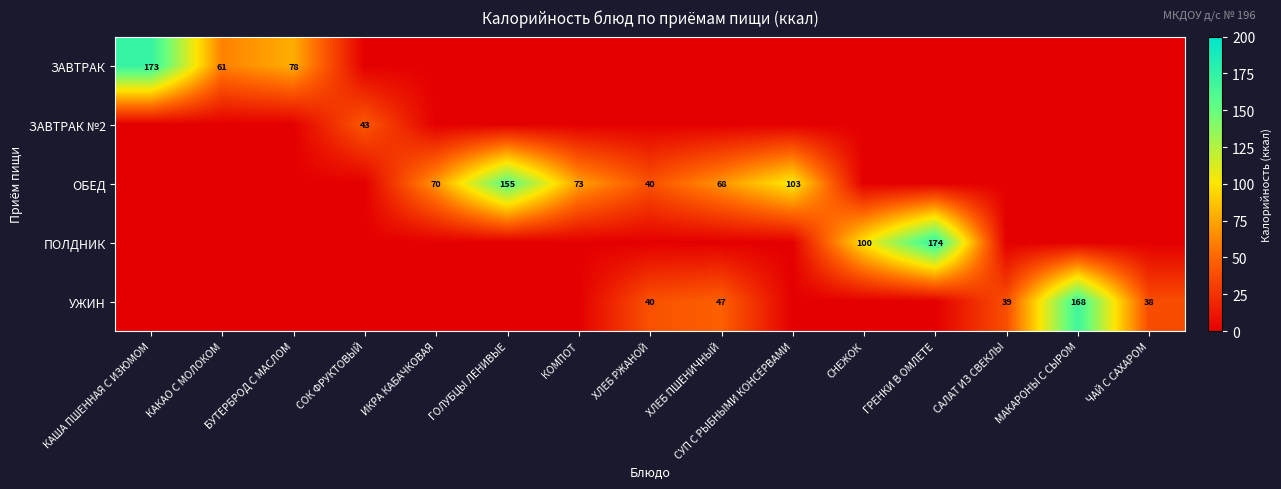

Which series has the largest total across all categories?

ОБЕД